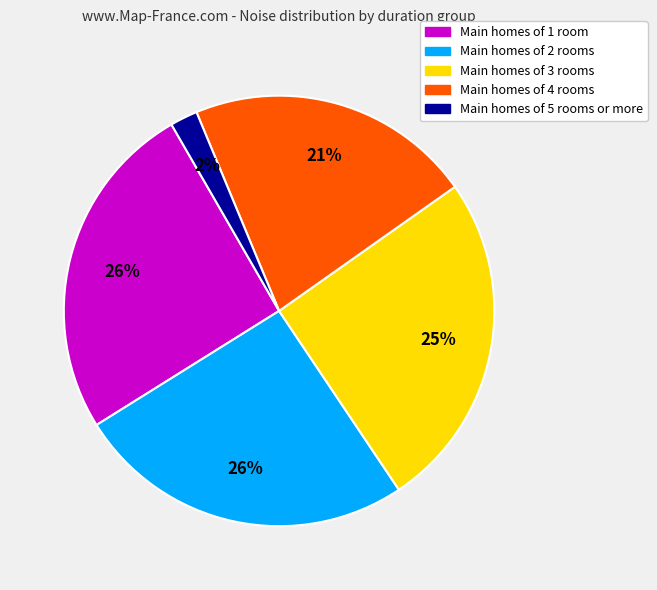

Is it true that Main homes of 2 rooms is 33% of the pie?

False